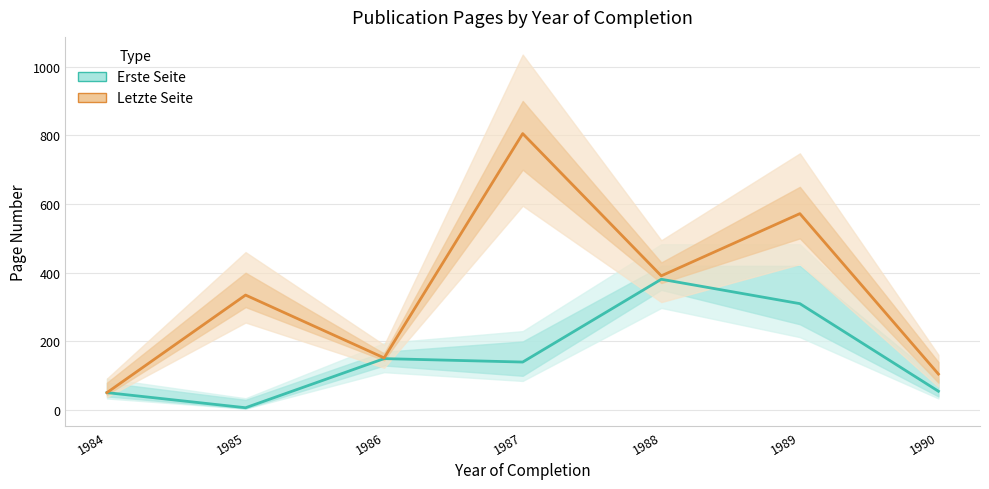

Reading right to left, list all the values displayed in this chart.

Erste Seite: 1990=55	1989=310	1988=381	1987=140	1986=150	1985=7	1984=51
Letzte Seite: 1990=105	1989=572	1988=391	1987=805	1986=152	1985=335	1984=51